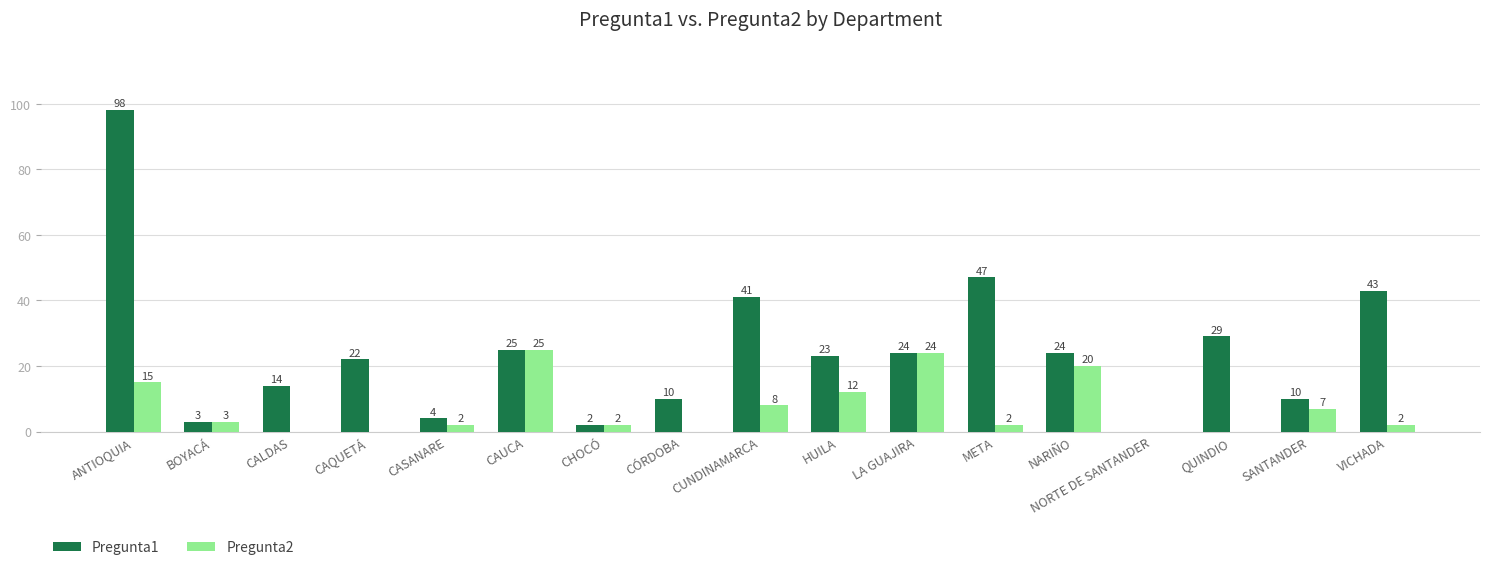

What are all the series names shown in the legend?

Pregunta1, Pregunta2